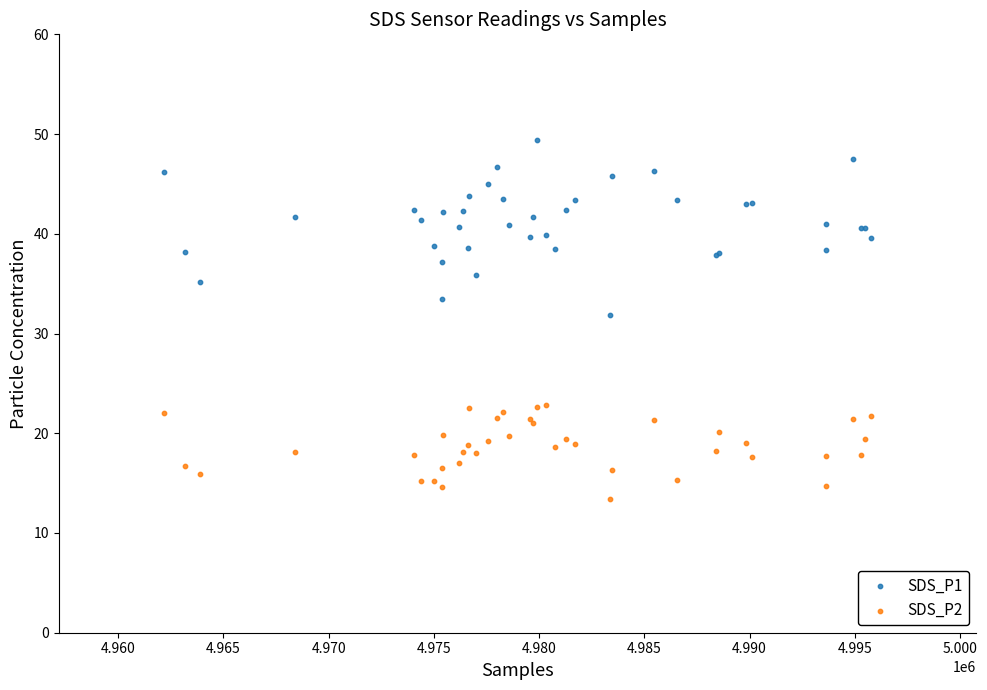

What are all the series names shown in the legend?

SDS_P1, SDS_P2